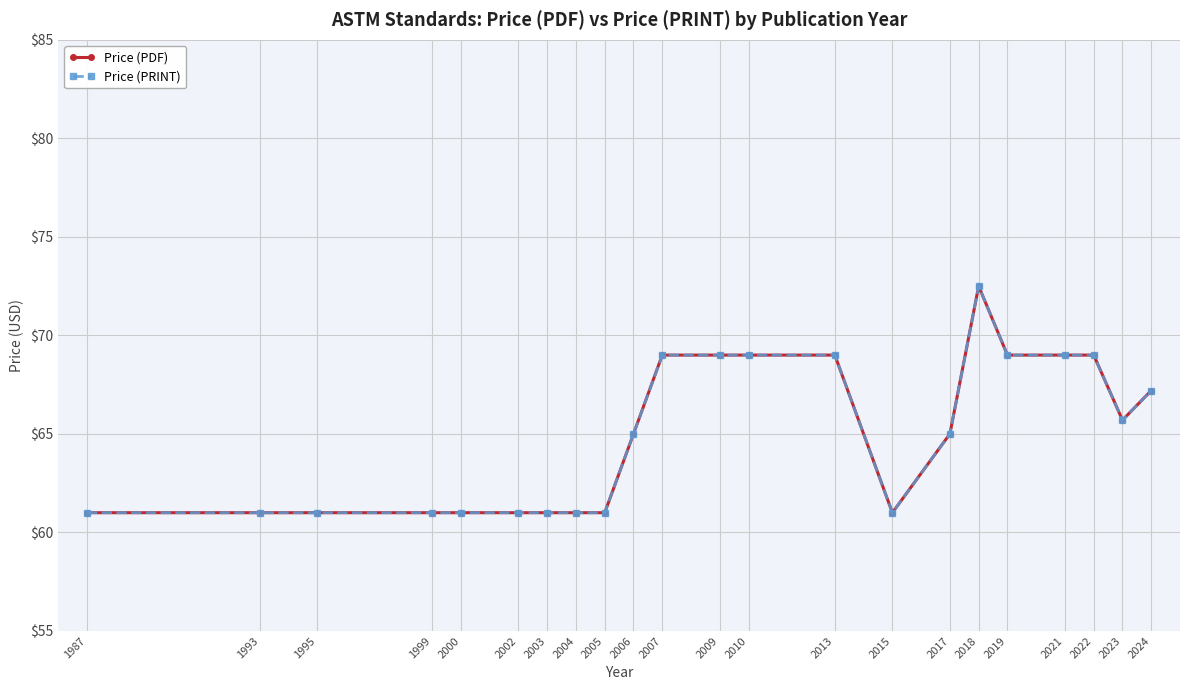

Is this an area chart (filled region under the line)?

No